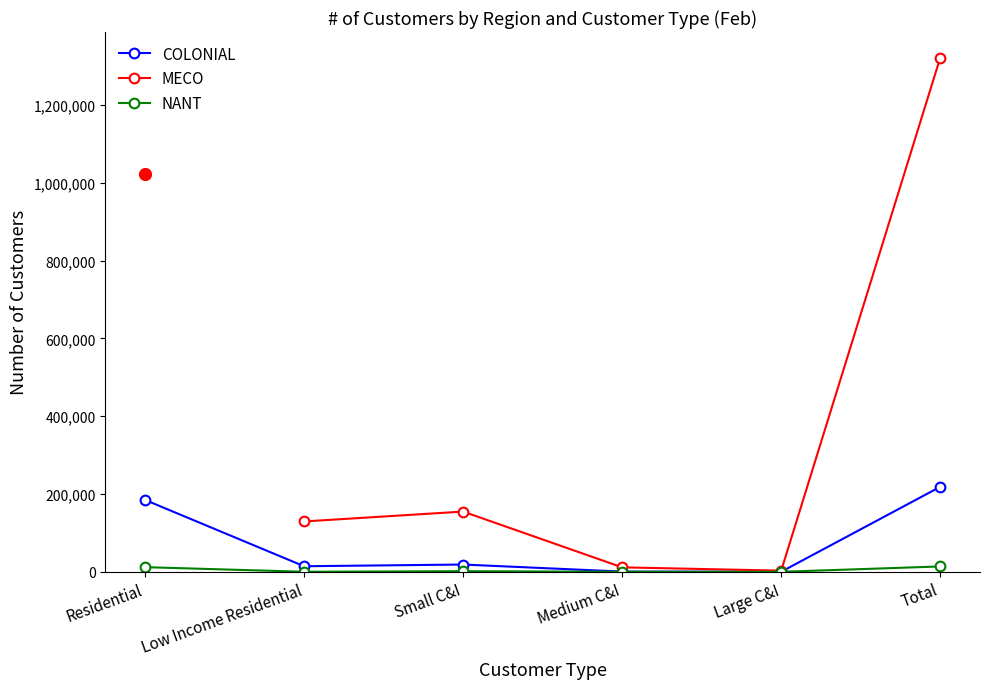

Is it true that COLONIAL equals 98263 at Total?

False